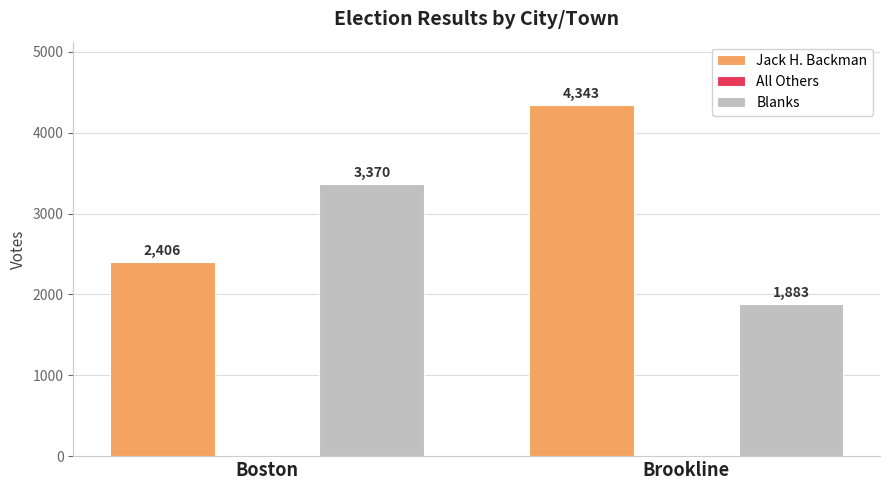

The Jack H. Backman series shows 2406 at Boston. True or false?

True